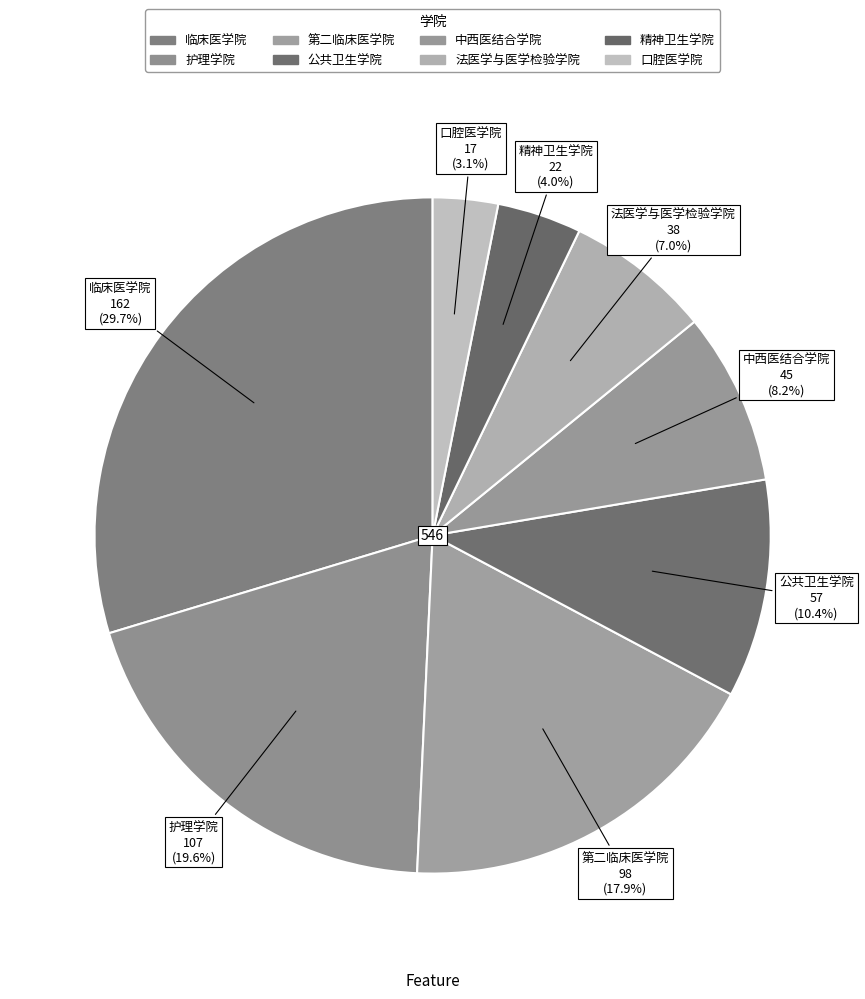

The 第二临床医学院 slice represents 18% of the pie. True or false?

True